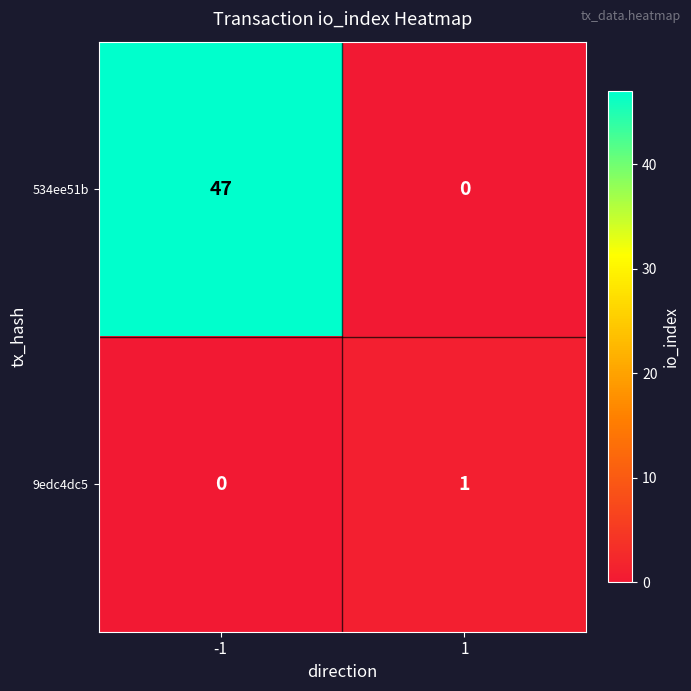

True or false: 9edc4dc5 has a value of 1 at -1.

False